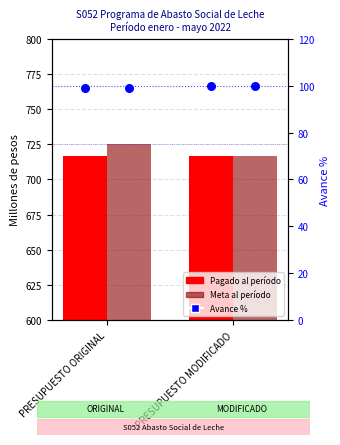

What is the total value across all series at PRESUPUESTO MODIFICADO?

1533.4